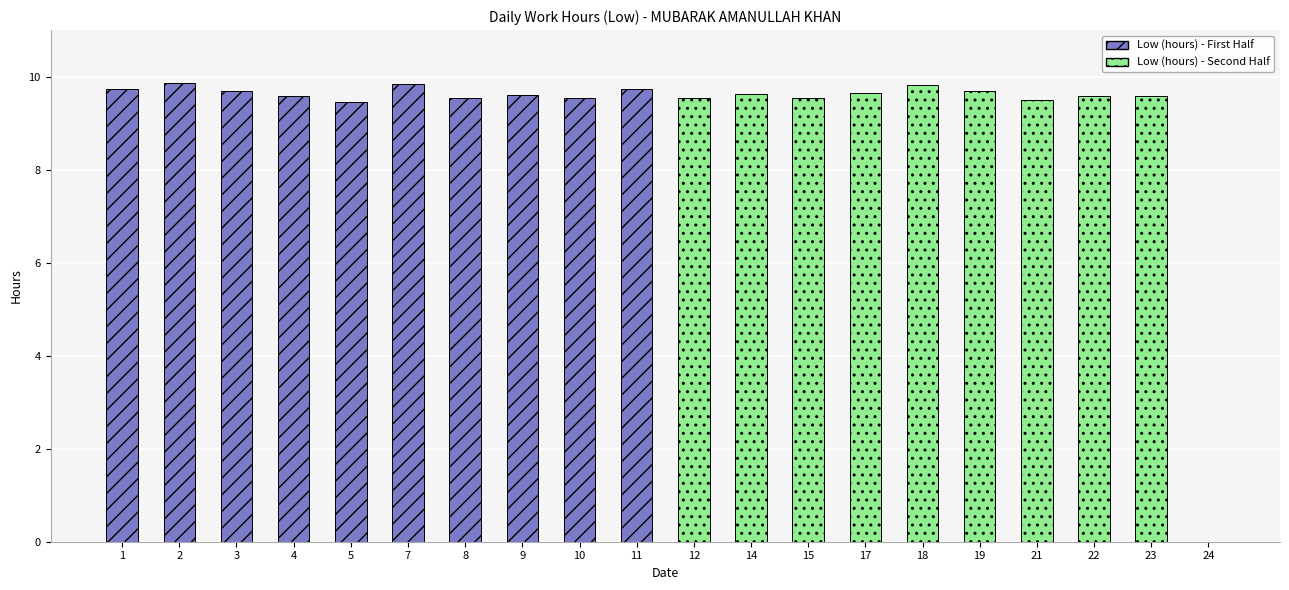

What is the change in value from 1 to 5?

-0.3